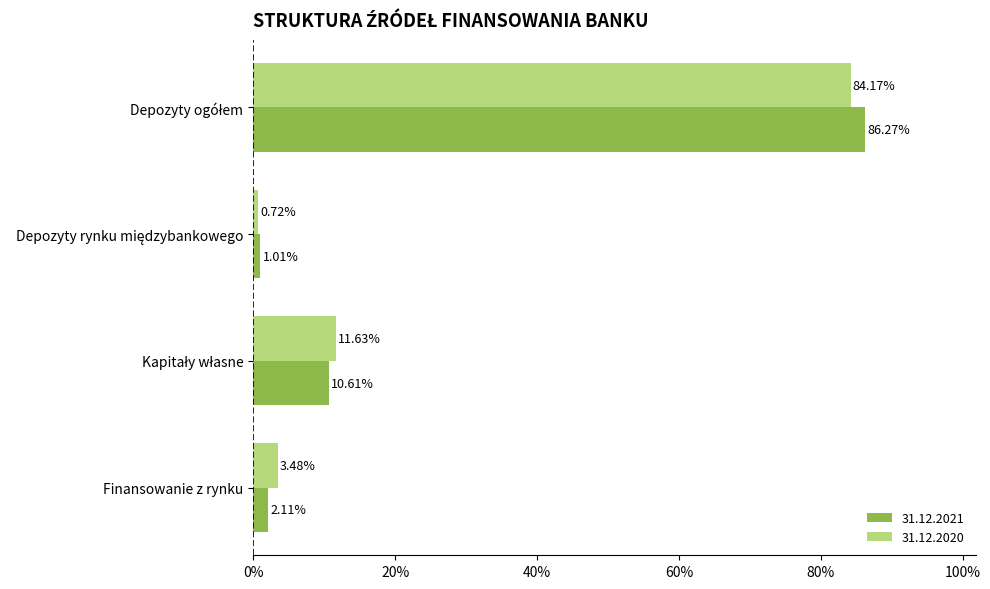

What value does the 31.12.2021 series have at Finansowanie z rynku?

2.1